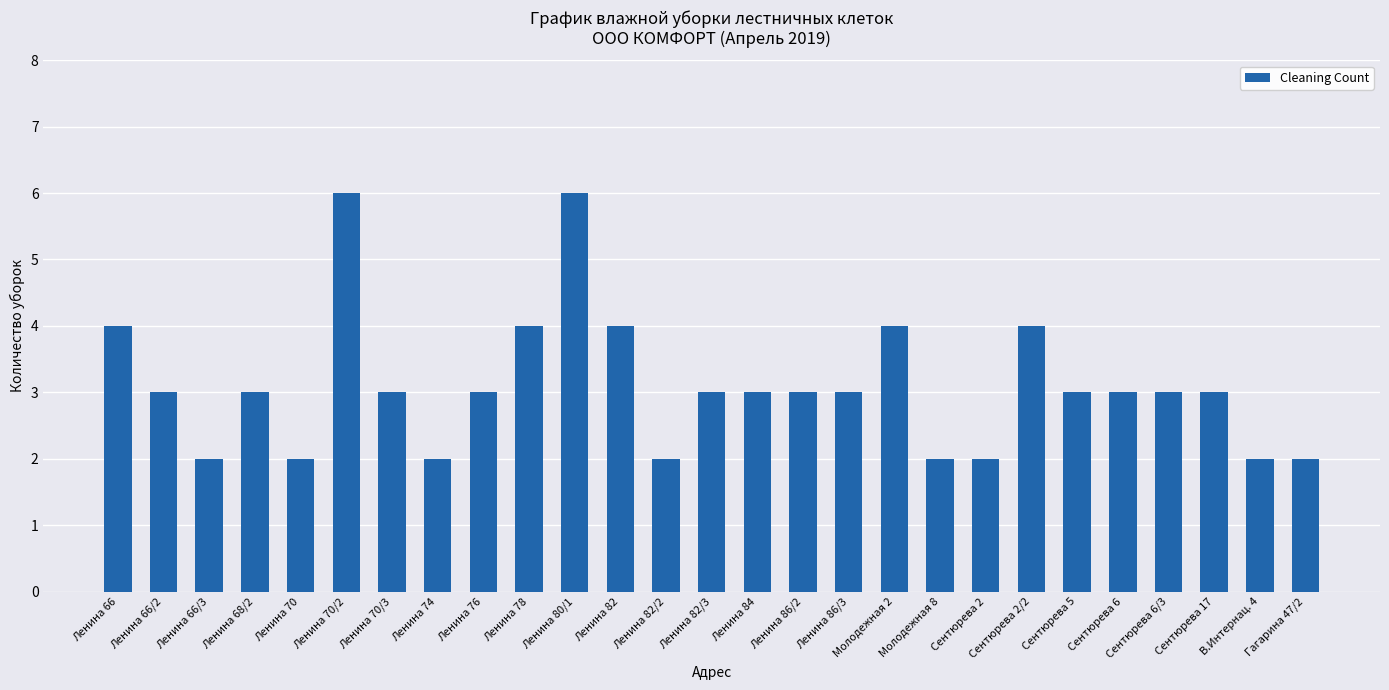

True or false: the data shows 2 at Ленина 70/2.

False